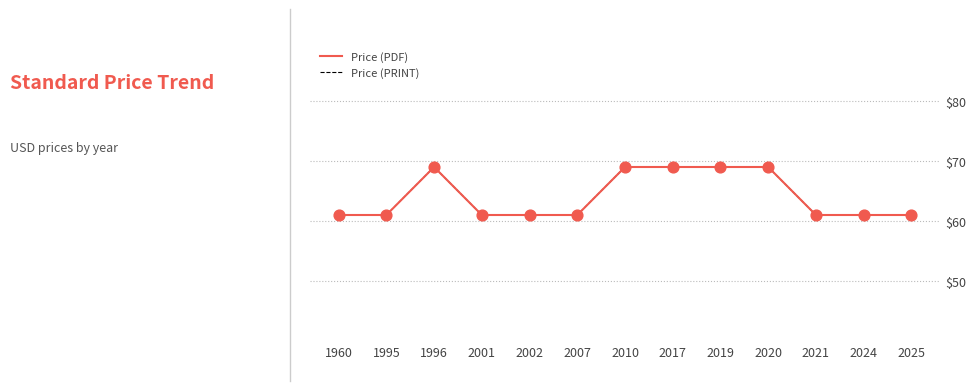

Does the chart have visible grid lines?

Yes